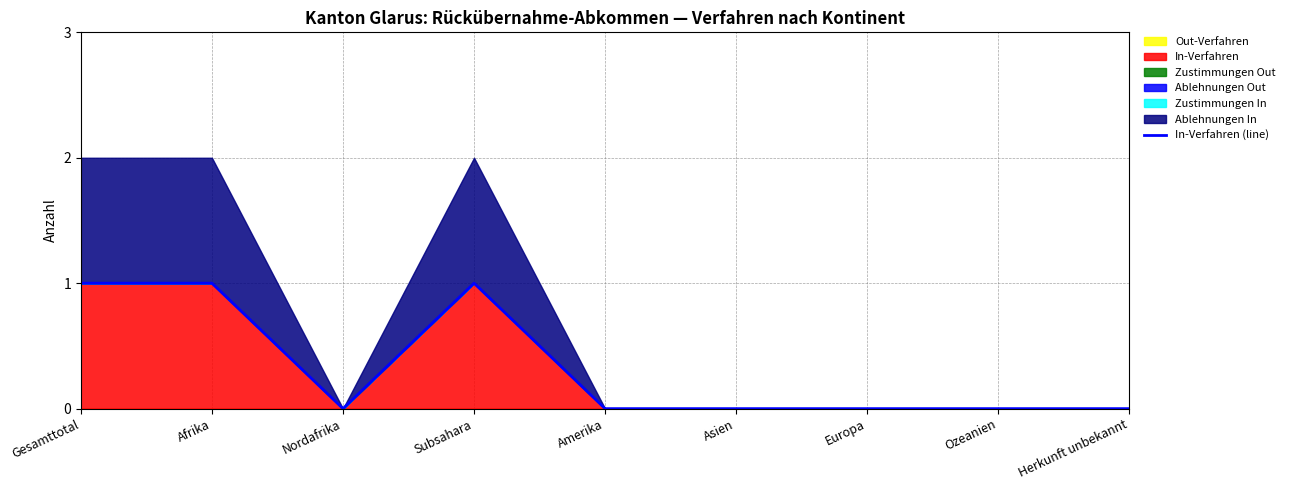

How many interior local peaks (higher than both neighbors) does the data have?

1